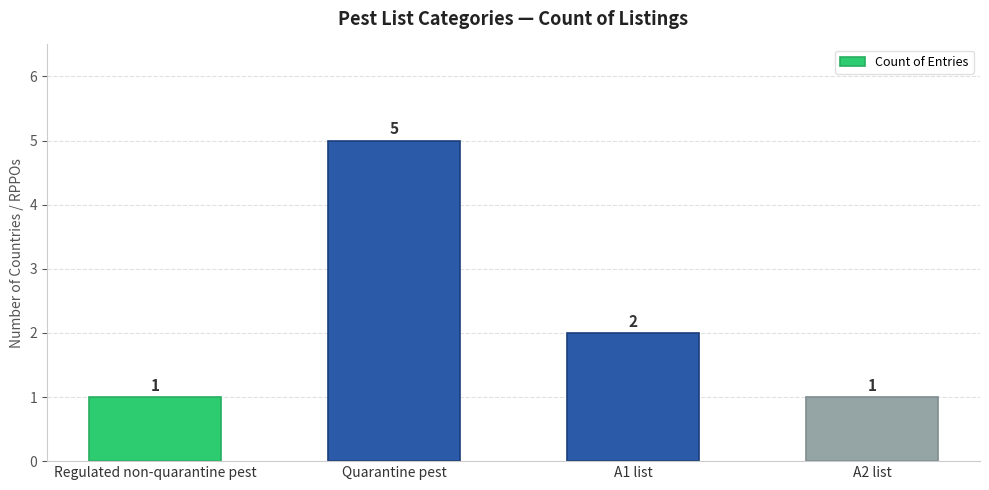

What is the difference between the maximum and minimum values?

4